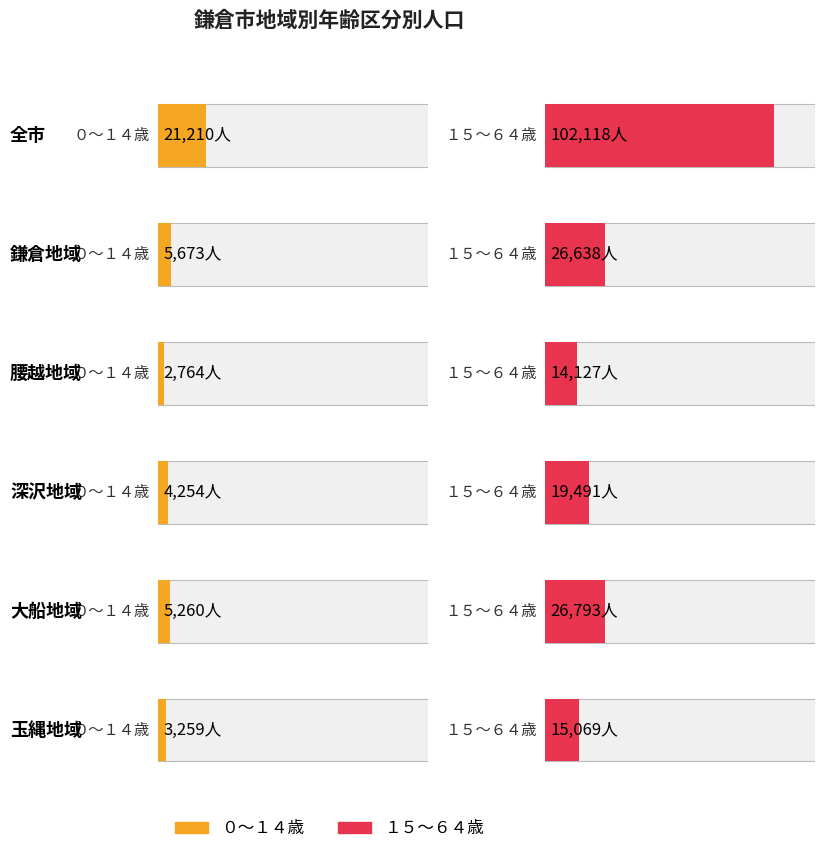

List the labels in order of １５～６４歳 value, largest first.

全市, 大船地域, 鎌倉地域, 深沢地域, 玉縄地域, 腰越地域